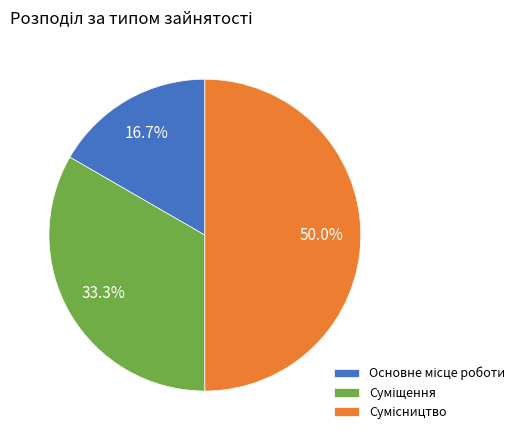

Which category has the smallest portion of the pie?

Основне місце роботи